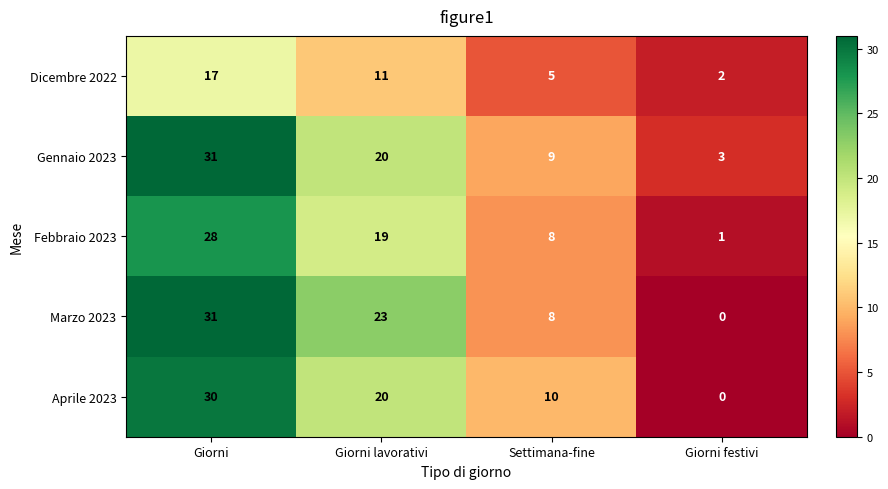

At which category does the chart reach its minimum across all series?

Giorni festivi